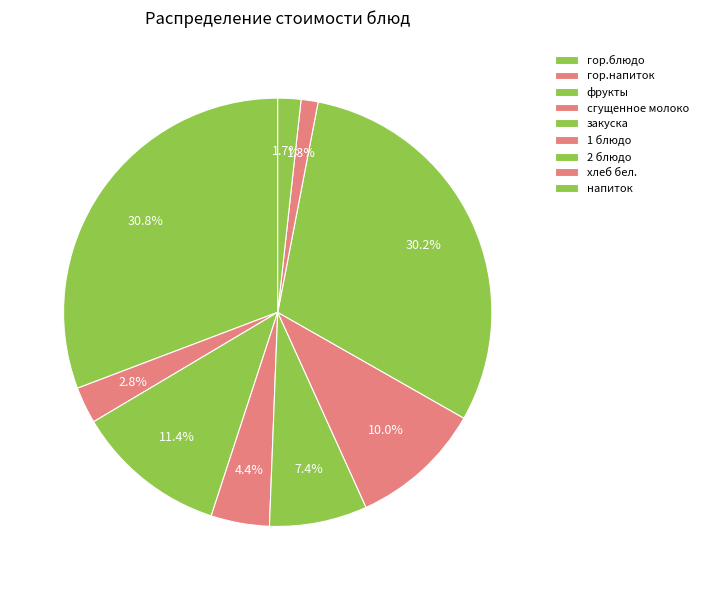

How many slices are in this pie chart?

9